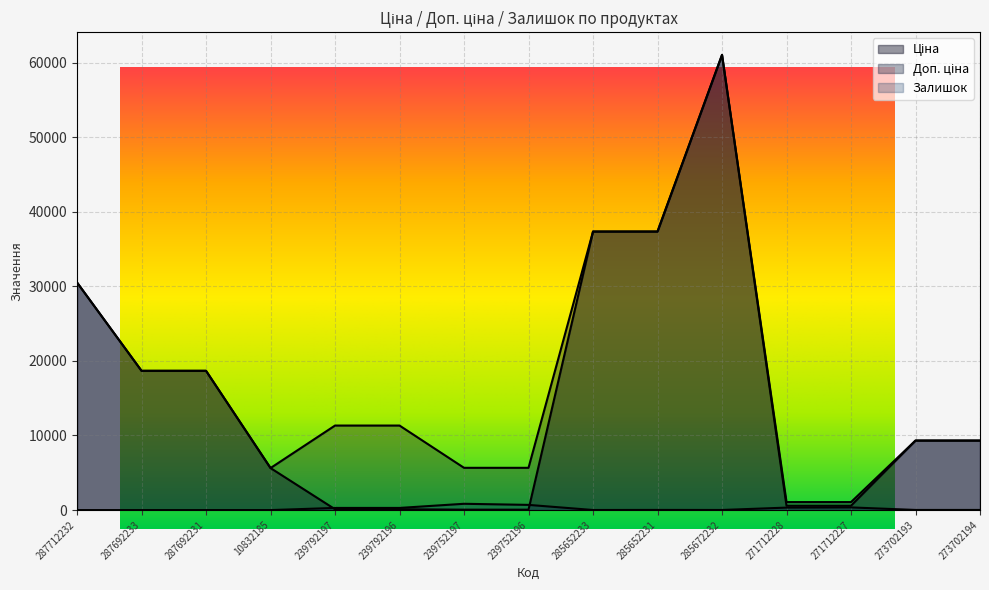

Reading left to right, extract all data points from this chart.

Ціна: 30512.3	18671.5	18671.5	5636.0	113.3	113.3	56.7	56.7	37343.0	37343.0	61024.7	586.0	586.0	9321.4	9321.4
Доп. ціна: 30512.3	18671.5	18671.5	5636.0	11334.0	11334.0	5667.0	5667.0	37343.0	37343.0	61024.7	1074.5	1074.5	9321.4	9321.4
Залишок: 0.0	0.0	0.0	1.0	289.0	290.0	845.0	698.0	12.0	22.0	15.0	333.0	359.0	19.0	18.0